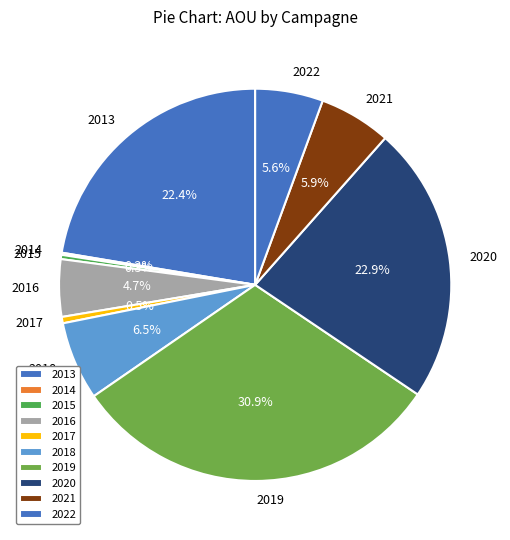

Is there any slice that represents more than half of the pie?

No